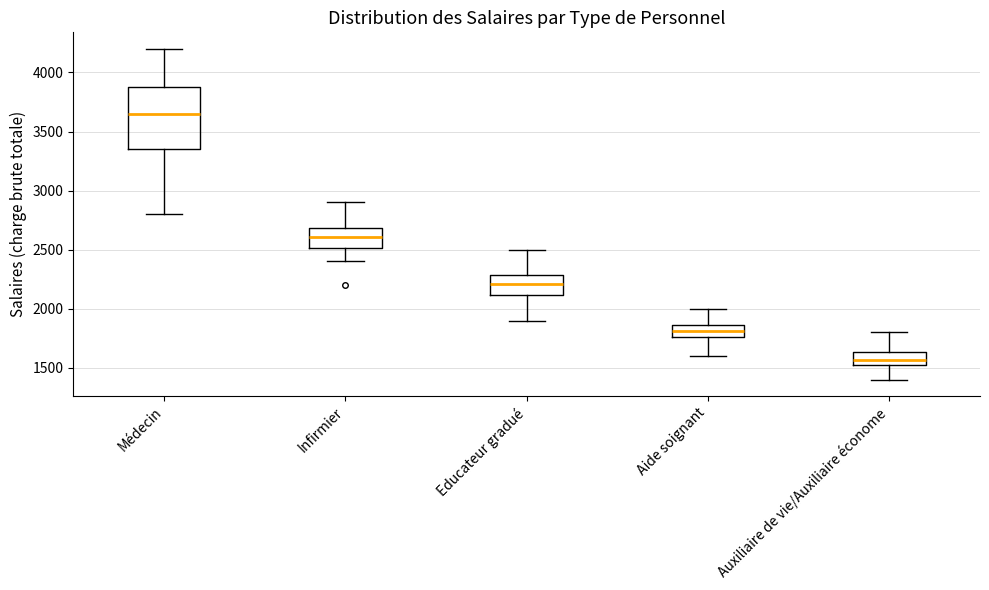

Reading left to right, transcribe this box plot: for each box, give where its median line is, the range the box spans, and where its two whiskers end, as read against the y-axis. The values are not printed on the chart, so give them approximately, as read against the axis.

Médecin: median 3650, box 3350 to 3900, whiskers 2800 to 4200
Infirmier: median 2600, box 2500 to 2700, whiskers 2400 to 2900
Educateur gradué: median 2200, box 2100 to 2300, whiskers 1900 to 2500
Aide soignant: median 1800, box 1750 to 1850, whiskers 1600 to 2000
Auxiliaire de vie/Auxiliaire économe: median 1550 (inside the box), box 1550 to 1650, whiskers 1400 to 1800